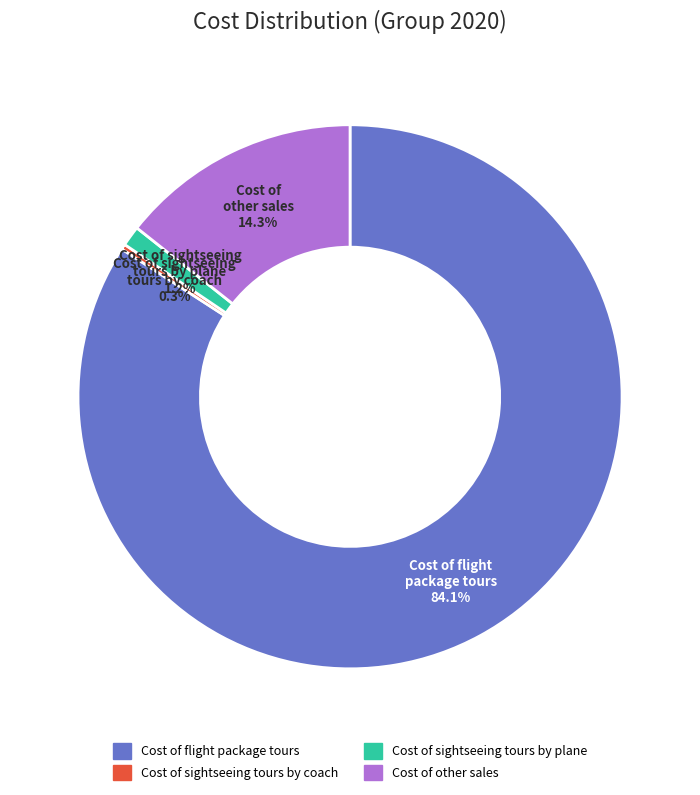

What is the ratio of the value at Cost of flight package tours to the value at Cost of other sales?

5.9